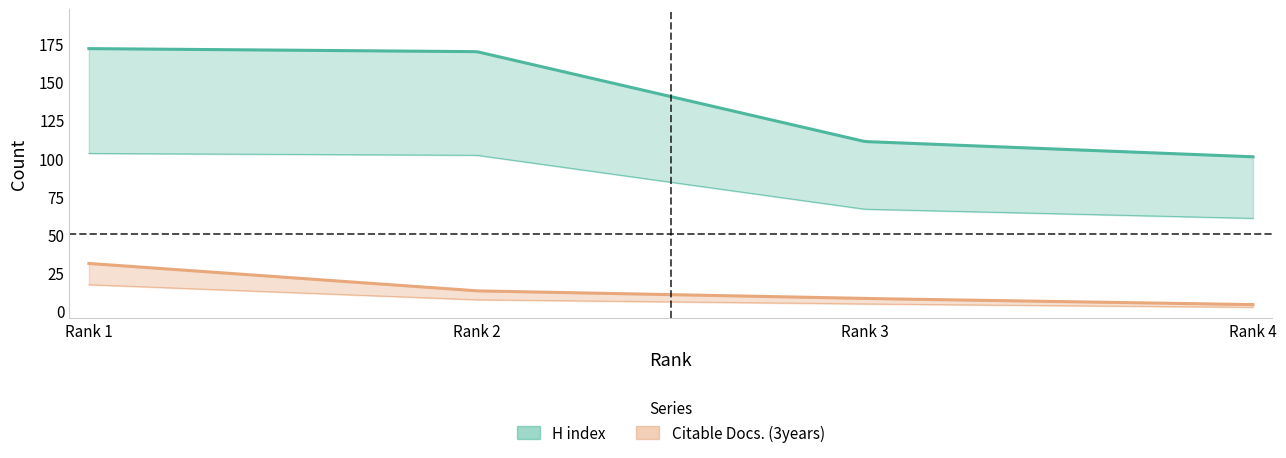

True or false: Citable Docs. (3years) and H index cross at least once.

False